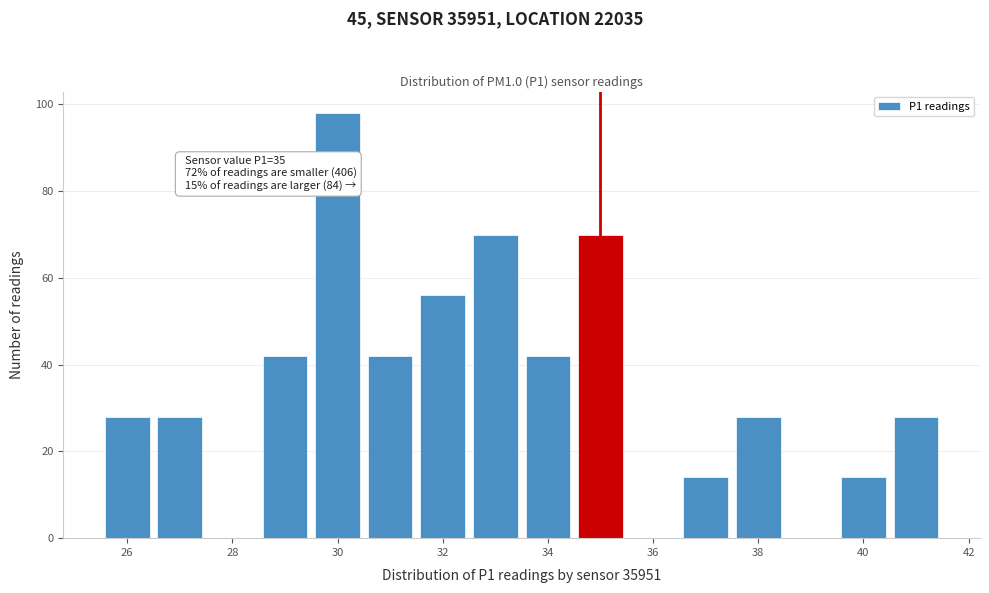

Over which range of the x-axis is the bar tallest?

29.5 to 30.5